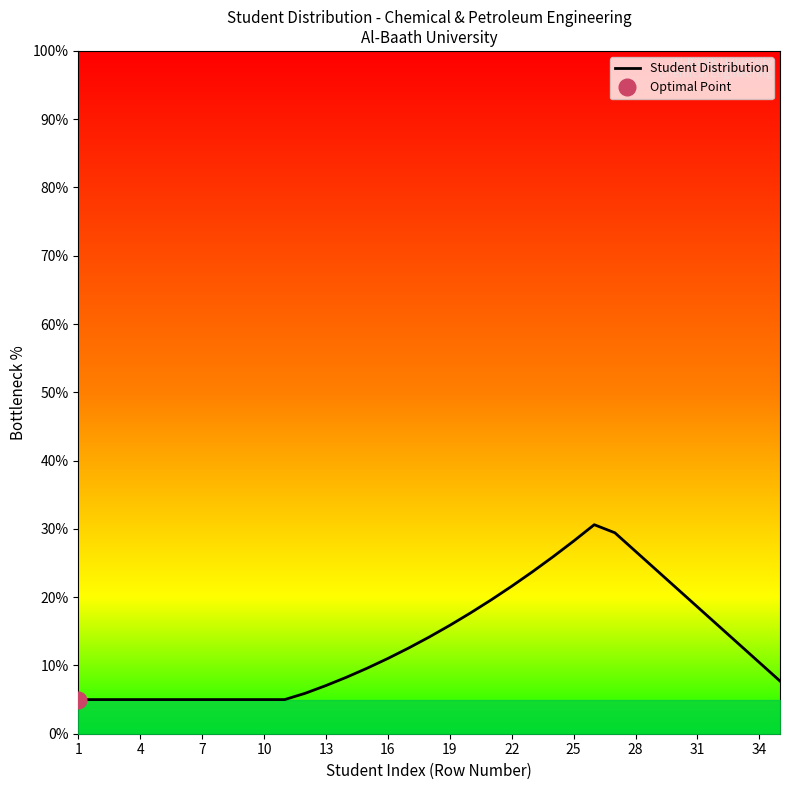

True or false: Student Distribution has a value of 7.2 at 22.

False